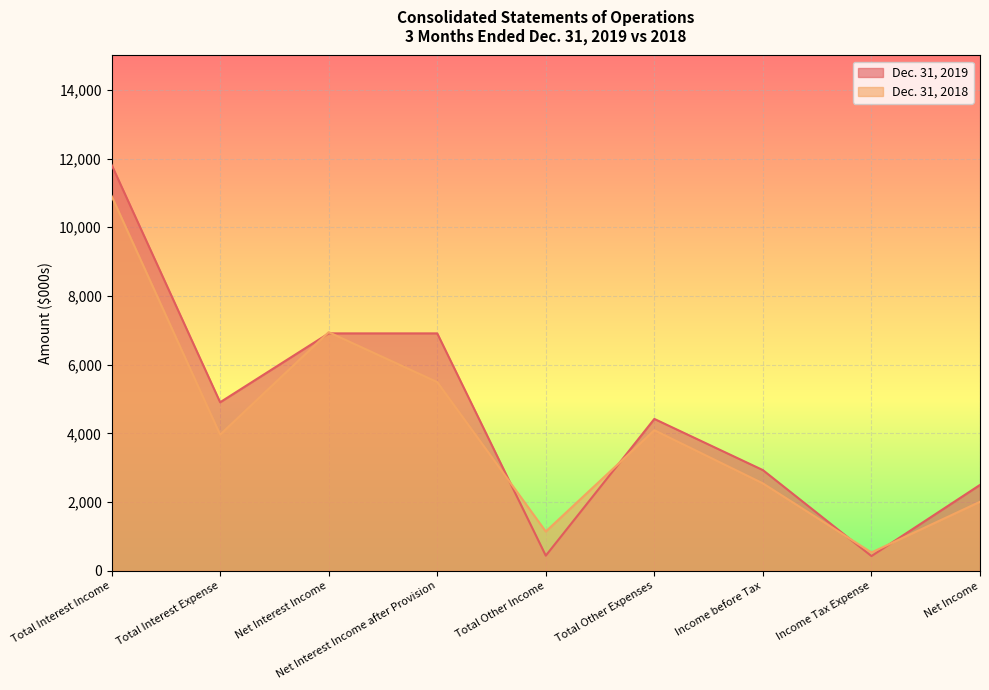

At Total Other Expenses, list the series in order from largest to smallest.

Dec. 31, 2019, Dec. 31, 2018